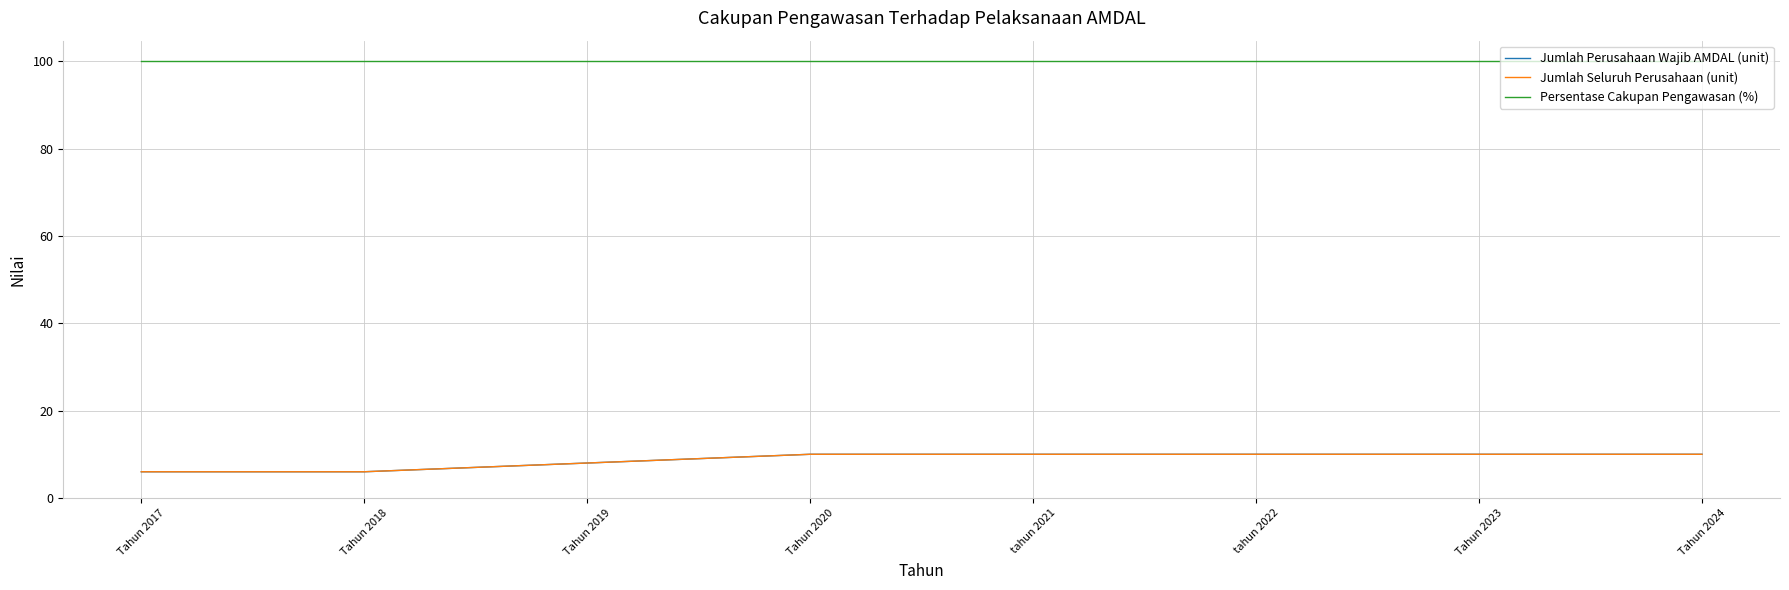

True or false: Jumlah Perusahaan Wajib AMDAL (unit) and Jumlah Seluruh Perusahaan (unit) intersect in this chart.

False